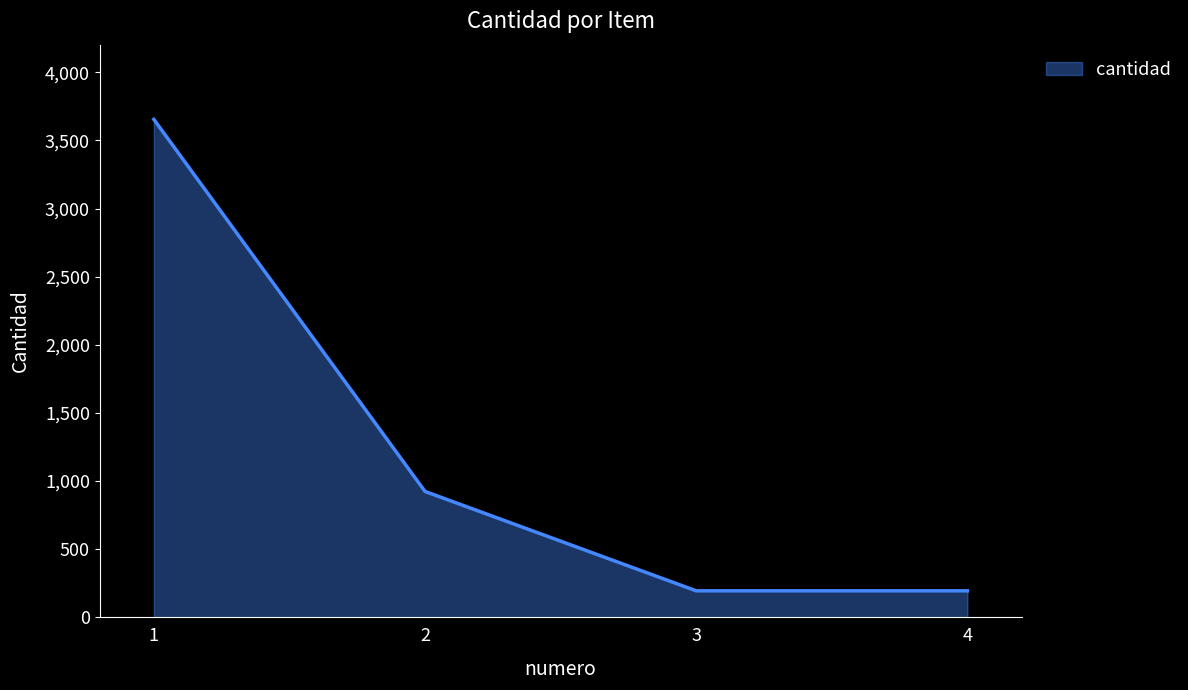

What is the average value?

1242